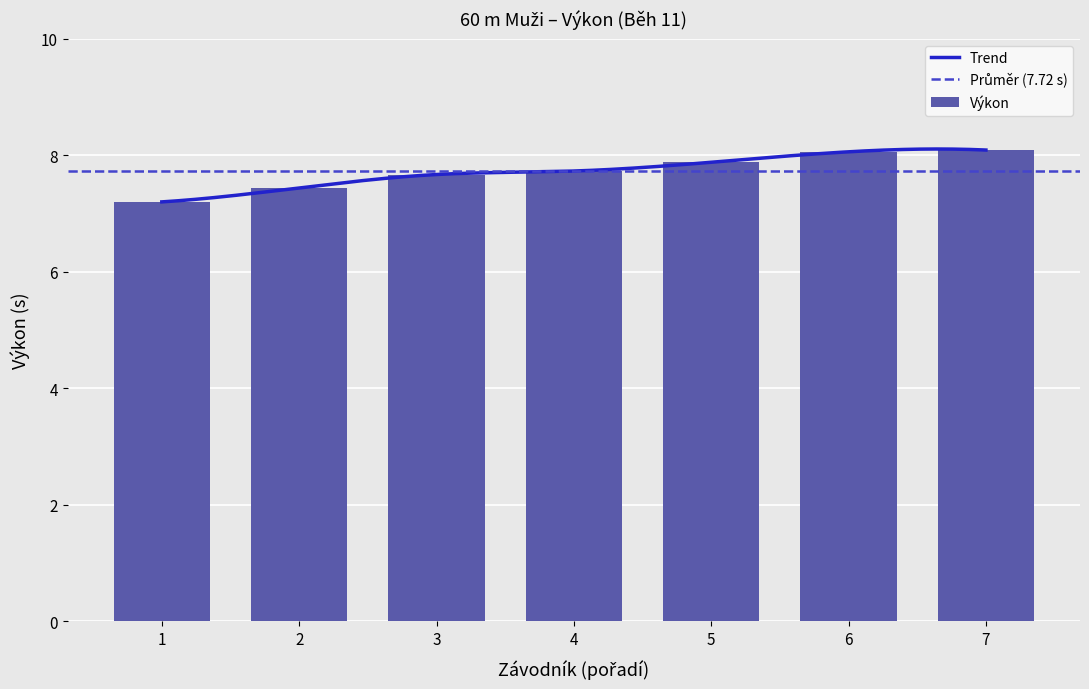

What is the lowest value of the Výkon series?

7.2